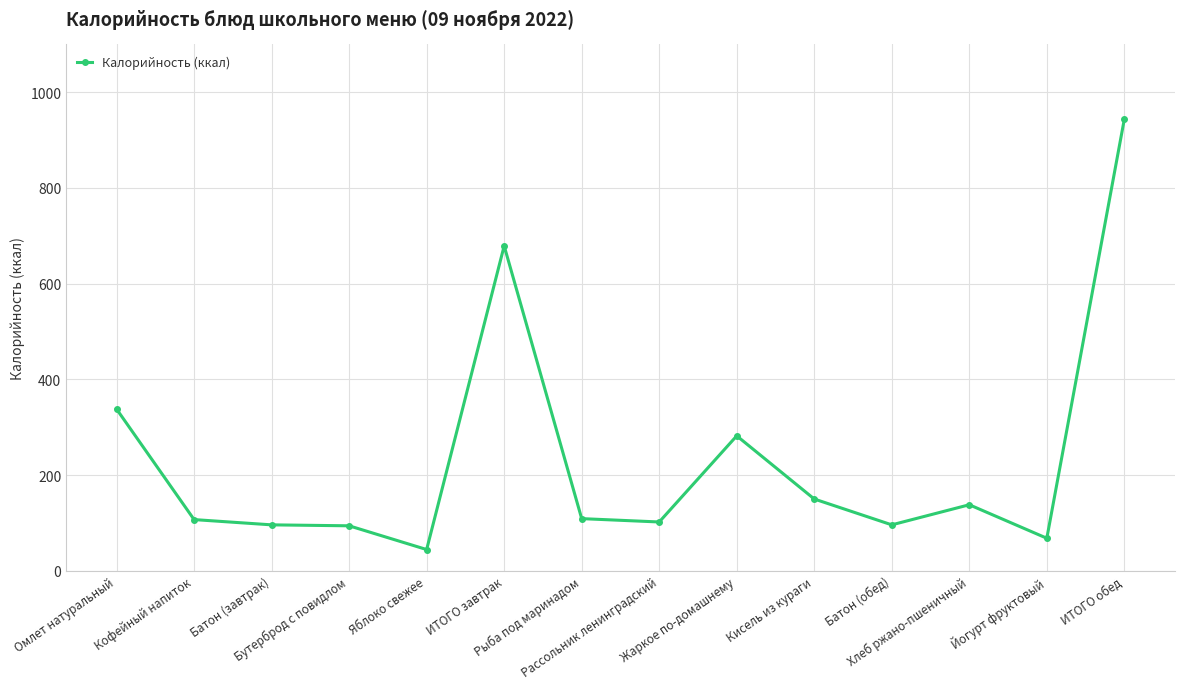

Is it true that the value at Батон (завтрак) is 96.0?

True